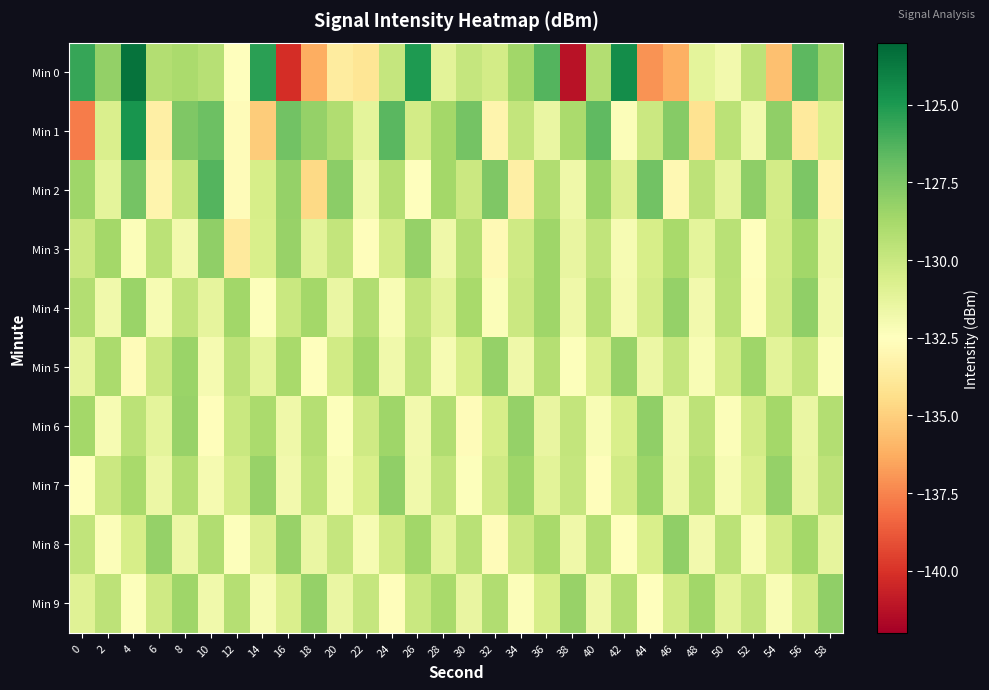

Reading right to left, extract all data points from this chart.

Min 0: 58=-128.4	56=-126.6	54=-135.6	52=-129.6	50=-131.8	48=-131.2	46=-136.2	44=-137.1	42=-124.5	40=-129.2	38=-141.2	36=-126.4	34=-128.6	32=-130.4	30=-129.9	28=-131.1	26=-125.0	24=-129.9	22=-134.0	20=-133.7	18=-136.2	16=-140.2	14=-125.3	12=-132.5	10=-129.3	8=-128.9	6=-129.2	4=-123.5	2=-128.1	0=-125.6
Min 1: 58=-130.6	56=-133.7	54=-128.1	52=-131.9	50=-129.5	48=-134.2	46=-127.8	44=-130.1	42=-132.3	40=-126.7	38=-128.9	36=-131.5	34=-129.8	32=-133.1	30=-127.3	28=-128.7	26=-130.4	24=-126.5	22=-131.2	20=-129.1	18=-128.2	16=-127.2	14=-135.1	12=-132.6	10=-127.0	8=-127.6	6=-133.4	4=-124.8	2=-130.7	0=-137.8
Min 2: 58=-133.2	56=-127.5	54=-130.4	52=-128.0	50=-131.3	48=-129.6	46=-132.9	44=-127.2	42=-130.8	40=-128.4	38=-131.7	36=-129.1	34=-133.4	32=-127.6	30=-130.1	28=-128.7	26=-132.5	24=-129.3	22=-131.8	20=-127.9	18=-134.6	16=-128.2	14=-130.5	12=-132.7	10=-126.4	8=-129.8	6=-133.1	4=-127.3	2=-131.2	0=-128.5
Min 3: 58=-131.6	56=-128.6	54=-130.3	52=-132.5	50=-129.4	48=-131.2	46=-128.8	44=-130.5	42=-132.1	40=-129.7	38=-131.4	36=-128.5	34=-130.2	32=-132.8	30=-129.3	28=-131.7	26=-128.2	24=-130.4	22=-132.6	20=-129.8	18=-131.1	16=-128.3	14=-130.6	12=-133.7	10=-128.1	8=-131.9	6=-129.5	4=-132.3	2=-128.7	0=-130.1
Min 4: 58=-131.8	56=-128.1	54=-130.2	52=-132.6	50=-129.5	48=-131.9	46=-128.2	44=-130.4	42=-132.0	40=-129.3	38=-131.7	36=-128.5	34=-130.1	32=-132.3	30=-128.8	28=-131.1	26=-129.8	24=-132.2	22=-129.1	20=-131.5	18=-128.7	16=-130.0	14=-132.4	12=-128.6	10=-131.3	8=-129.7	6=-132.1	4=-128.4	2=-131.8	0=-129.2
Min 5: 58=-132.3	56=-129.8	54=-131.1	52=-128.5	50=-130.4	48=-132.2	46=-129.9	44=-131.6	42=-128.3	40=-130.7	38=-132.4	36=-129.3	34=-131.7	32=-128.2	30=-130.5	28=-132.1	26=-129.4	24=-131.8	22=-128.6	20=-130.3	18=-132.5	16=-128.8	14=-131.2	12=-129.6	10=-132.0	8=-128.4	6=-130.1	4=-132.7	2=-128.9	0=-131.3
Min 6: 58=-129.2	56=-131.5	54=-128.7	52=-130.4	50=-132.3	48=-129.6	46=-131.8	44=-128.1	42=-130.6	40=-132.2	38=-129.8	36=-131.4	34=-128.2	32=-130.5	30=-132.7	28=-129.1	26=-131.9	24=-128.5	22=-130.2	20=-132.4	18=-129.3	16=-131.7	14=-128.9	12=-130.0	10=-132.6	8=-128.3	6=-131.2	4=-129.5	2=-132.1	0=-128.7
Min 7: 58=-129.6	56=-131.4	54=-128.2	52=-130.7	50=-132.1	48=-129.3	46=-131.7	44=-128.4	42=-130.3	40=-132.6	38=-129.9	36=-131.1	34=-128.5	32=-130.2	30=-132.4	28=-129.7	26=-131.8	24=-128.1	22=-130.6	20=-132.2	18=-129.5	16=-131.9	14=-128.3	12=-130.4	10=-132.0	8=-129.2	6=-131.6	4=-128.8	2=-130.1	0=-132.5
Min 8: 58=-131.3	56=-128.7	54=-130.4	52=-132.2	50=-129.5	48=-131.9	46=-128.1	44=-130.6	42=-132.5	40=-129.2	38=-131.7	36=-128.8	34=-130.1	32=-132.7	30=-129.4	28=-131.2	26=-128.6	24=-130.3	22=-132.1	20=-129.9	18=-131.5	16=-128.3	14=-130.8	12=-132.4	10=-129.1	8=-131.6	6=-128.2	4=-130.5	2=-132.3	0=-129.7
Min 9: 58=-128.1	56=-130.4	54=-132.2	52=-129.8	50=-131.1	48=-128.6	46=-130.3	44=-132.5	42=-129.2	40=-131.7	38=-128.3	36=-130.5	34=-132.3	32=-129.1	30=-131.4	28=-128.8	26=-130.0	24=-132.6	22=-129.9	20=-131.5	18=-128.2	16=-130.7	14=-132.1	12=-129.3	10=-131.8	8=-128.5	6=-130.2	4=-132.4	2=-129.6	0=-131.0